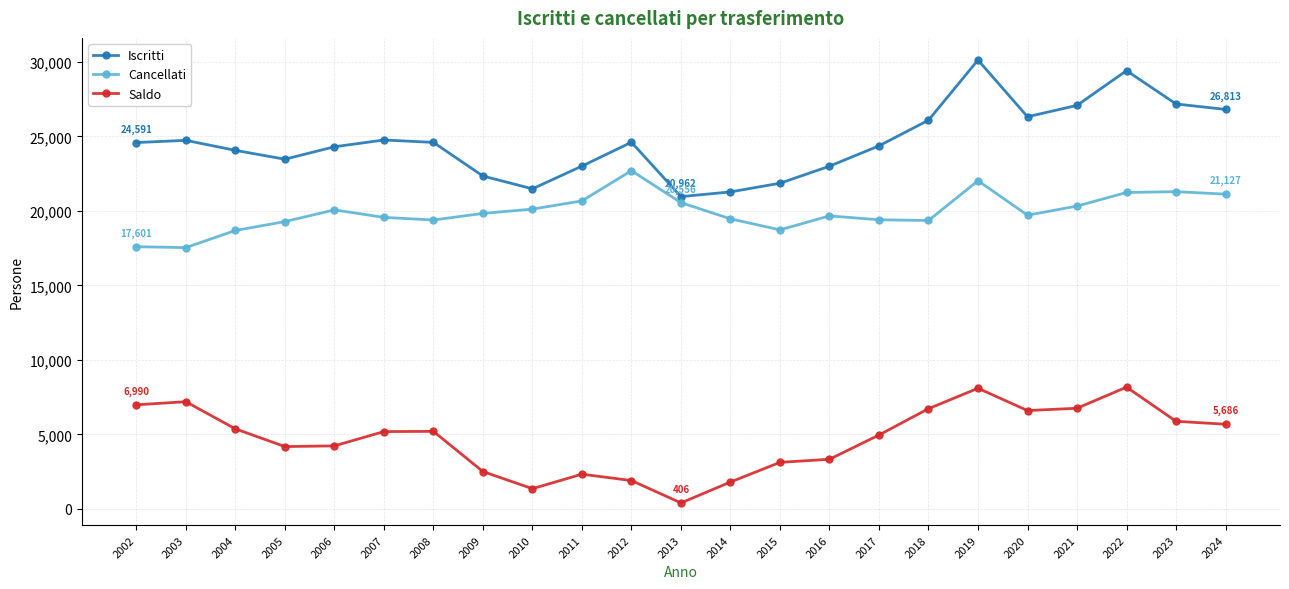

Where is the first local minimum for Iscritti?

2005